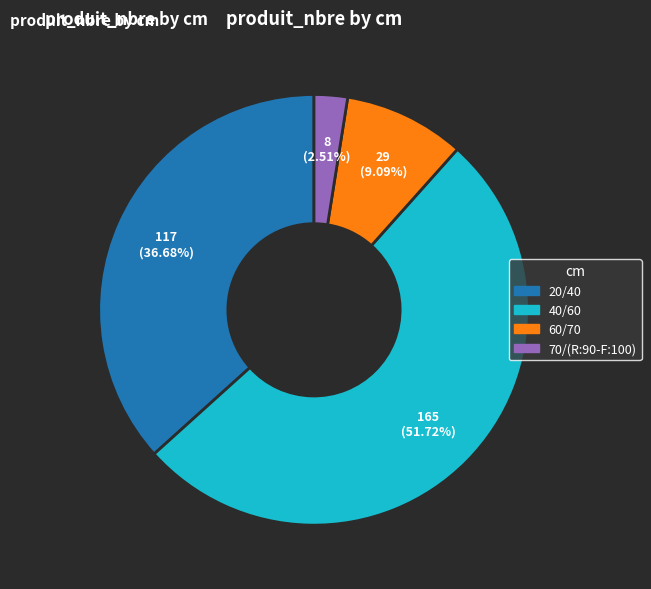

To the nearest percent, what portion does 60/70 represent?

9%